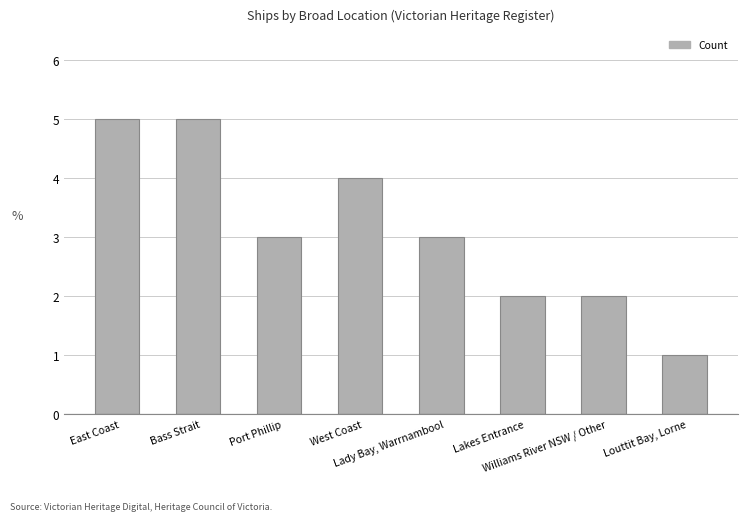

What position from the left is Lady Bay, Warrnambool?

5